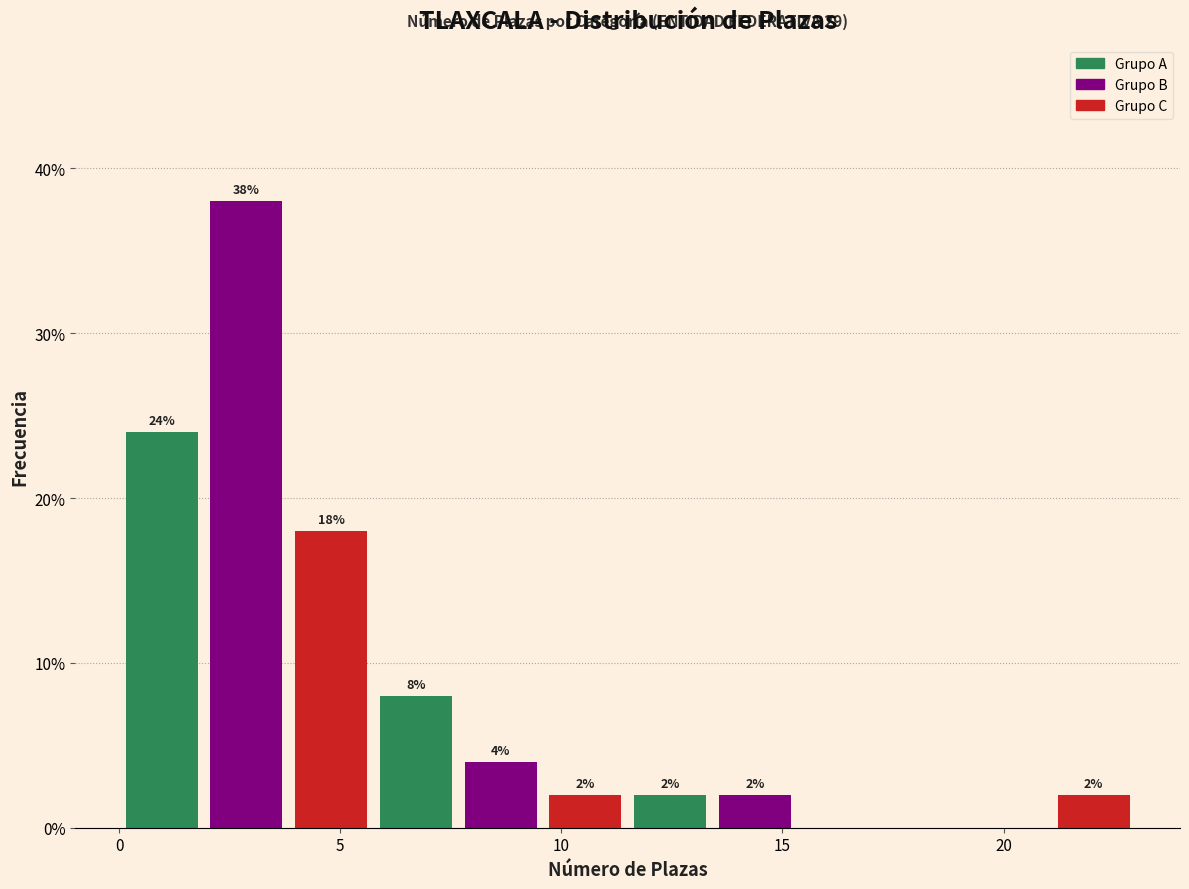

Around what value on the x-axis is the tallest bar? Give the approximate position of its centre, as read against the axis.

3.0